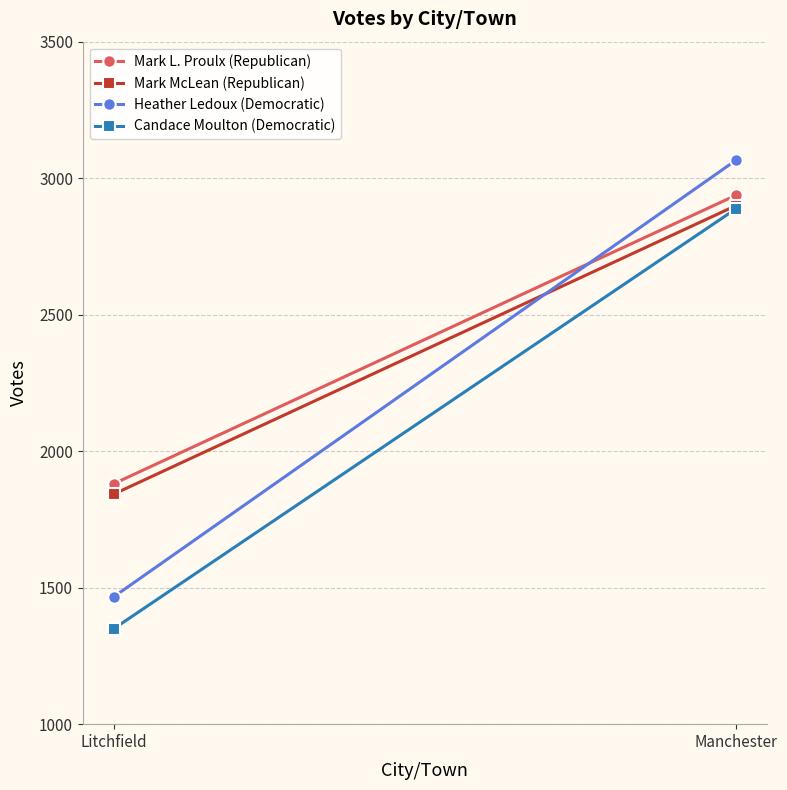

What is the sum of all Candace Moulton (Democratic) values?

4237